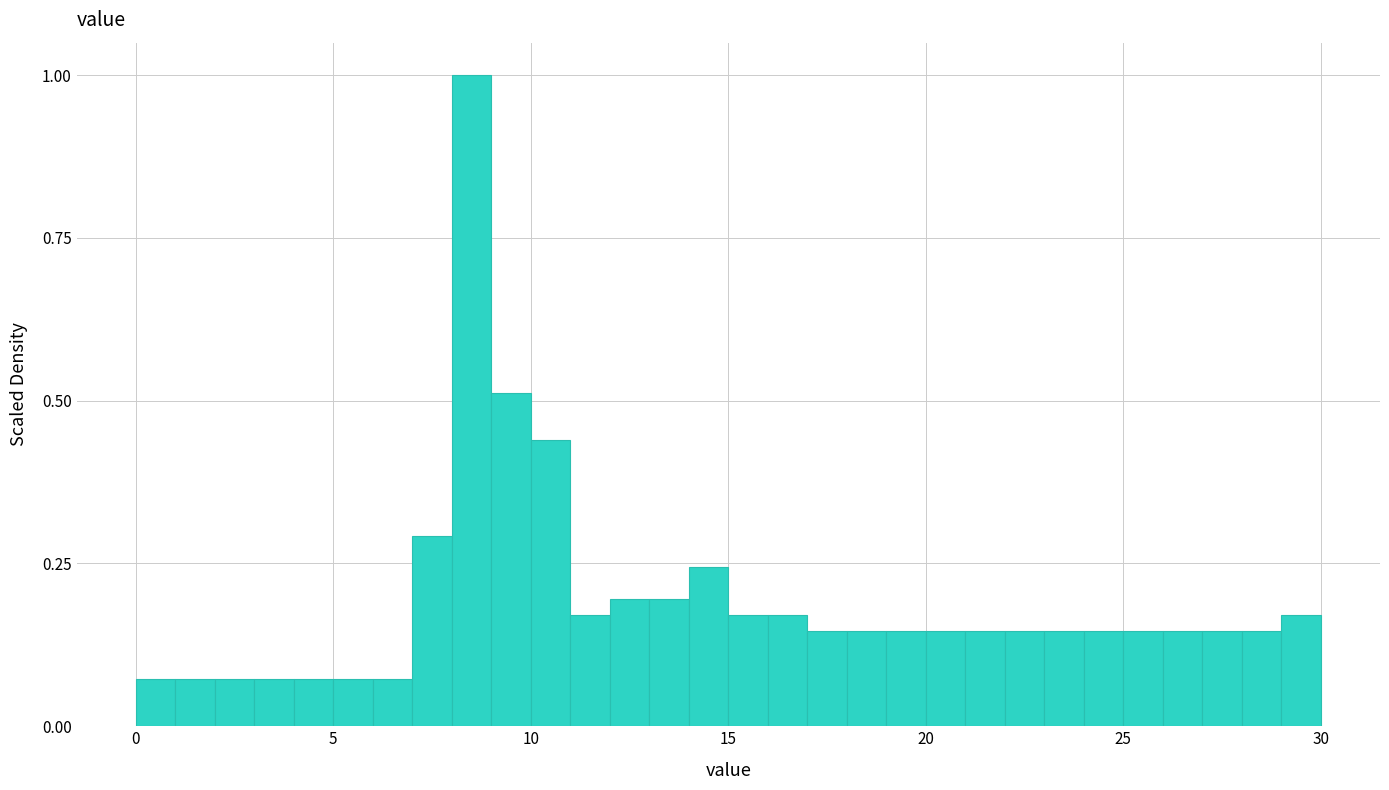

Around what value on the x-axis is the tallest bar? Give the approximate position of its centre, as read against the axis.

8.5